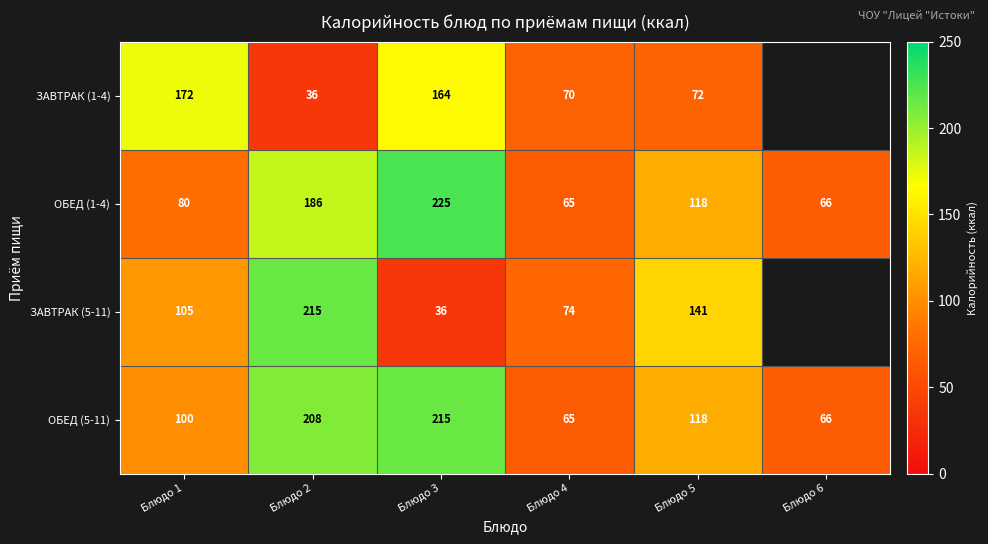

At which category does the chart reach its minimum across all series?

Блюдо 2